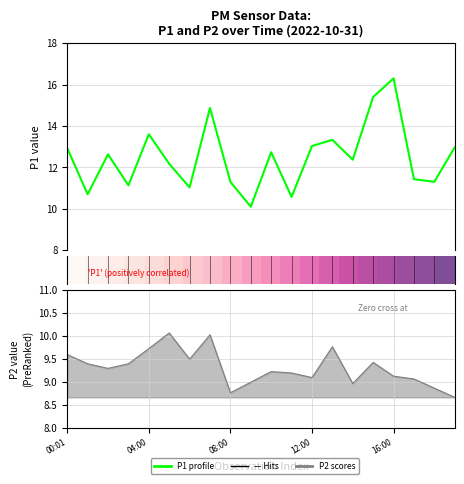

What is the maximum value shown in the chart?

16.3